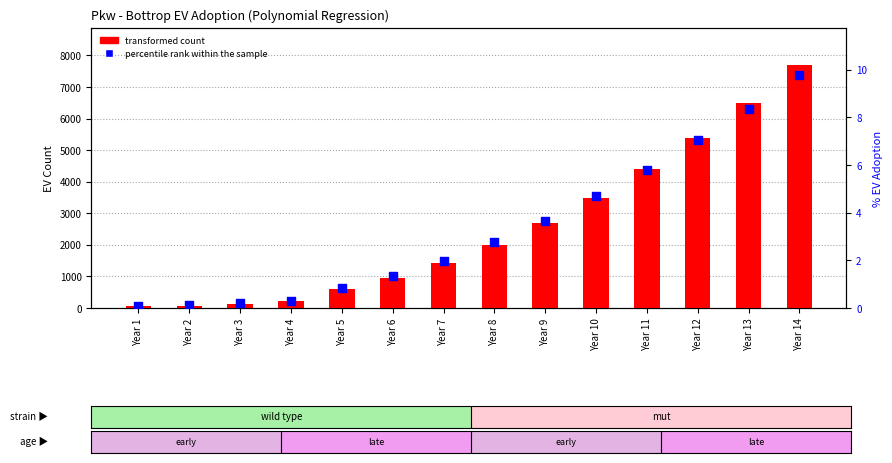

Which series has the largest total across all categories?

transformed count